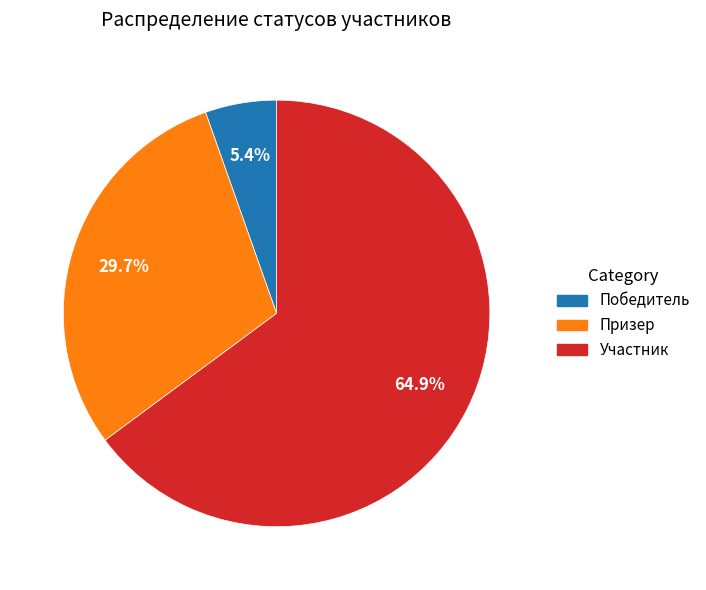

To the nearest percent, what is the combined percentage of Призер and Победитель?

35%